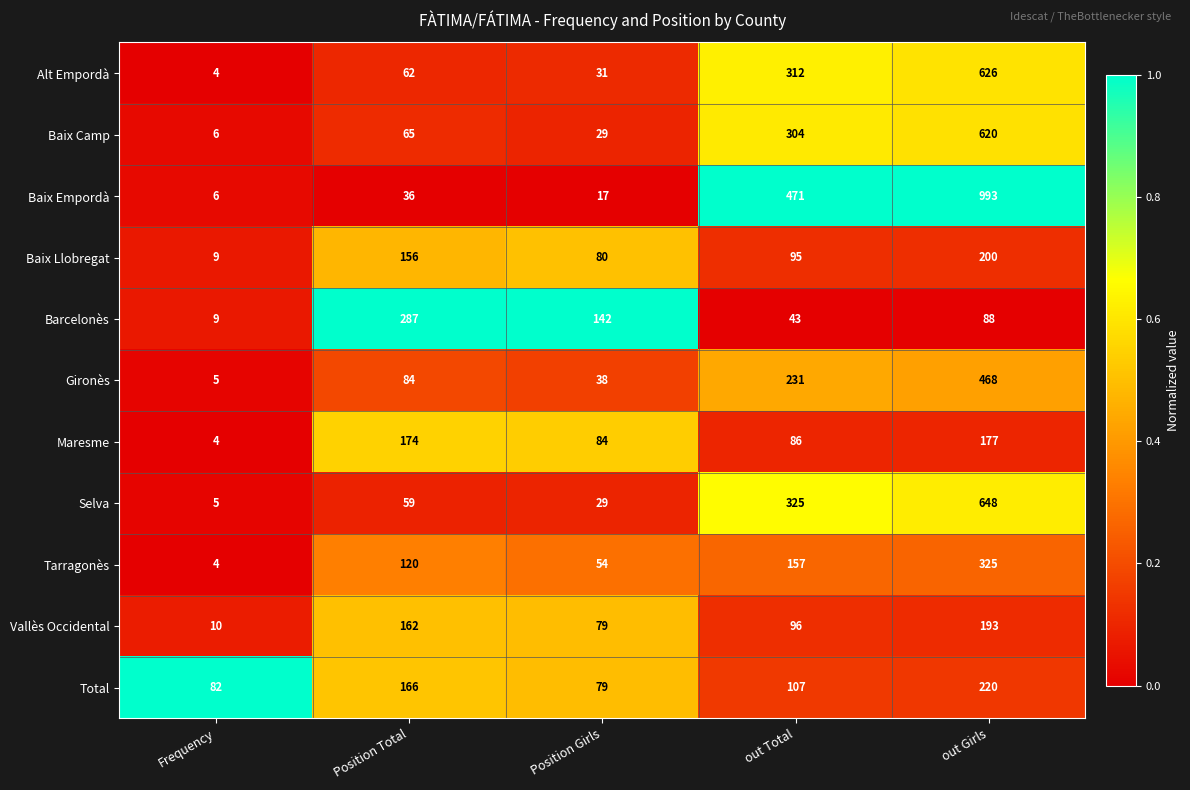

What is the difference between the highest and lowest values at Position Total?

251